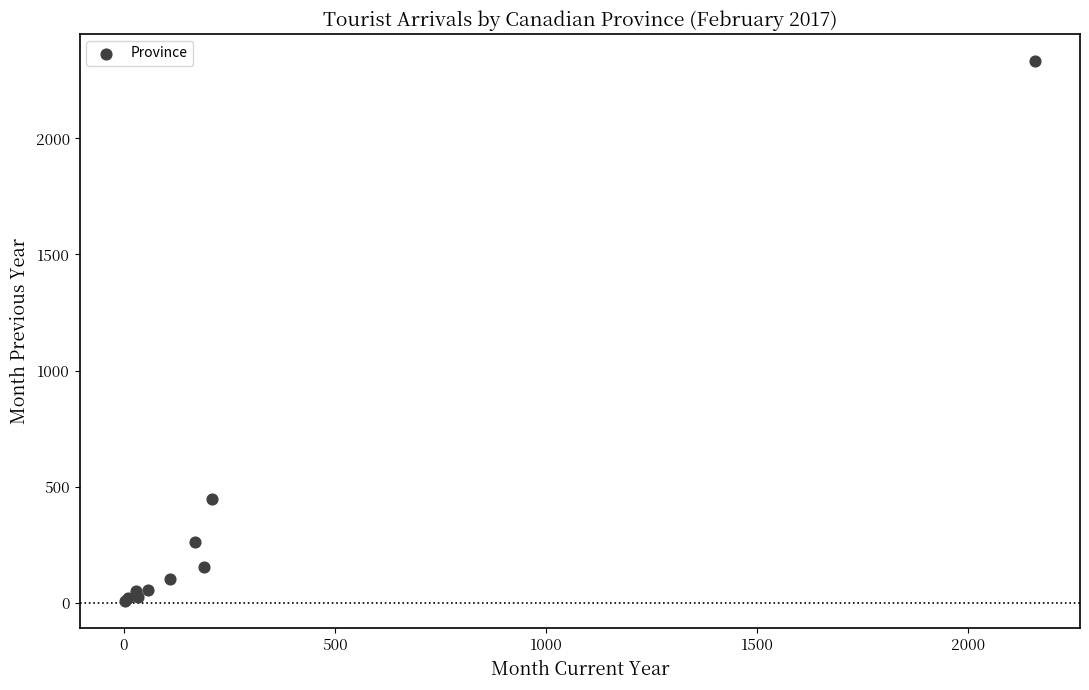

What Y value in the scatter plot is closest to 1170?

448